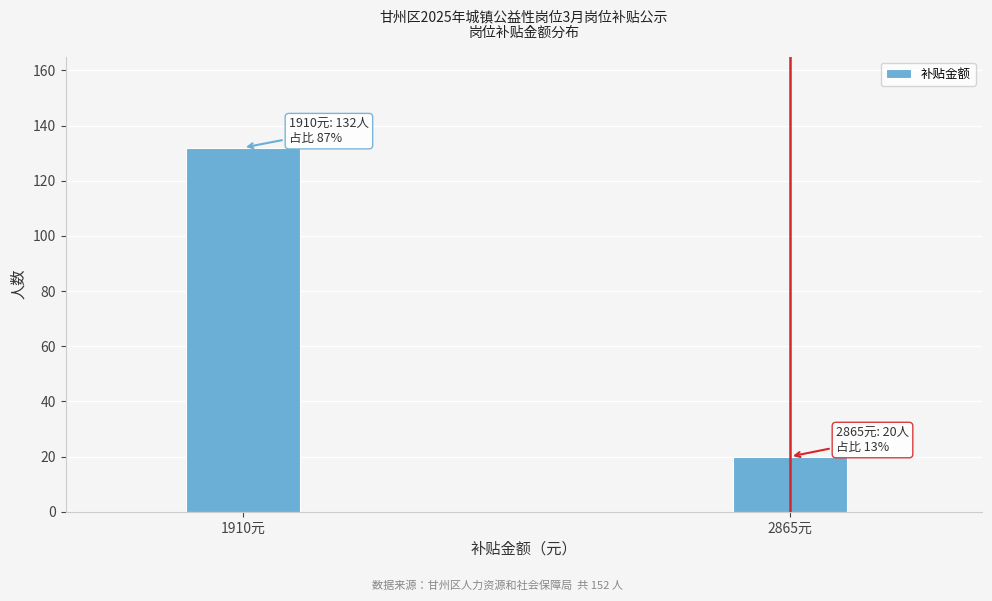

Reading left to right, extract all data points from this chart.

1910元=132	2865元=20